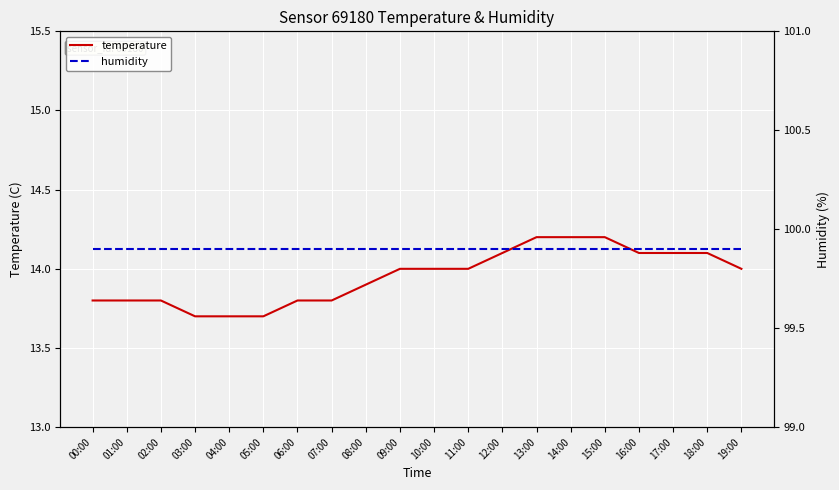

True or false: temperature has more than 0 interior local peaks.

False